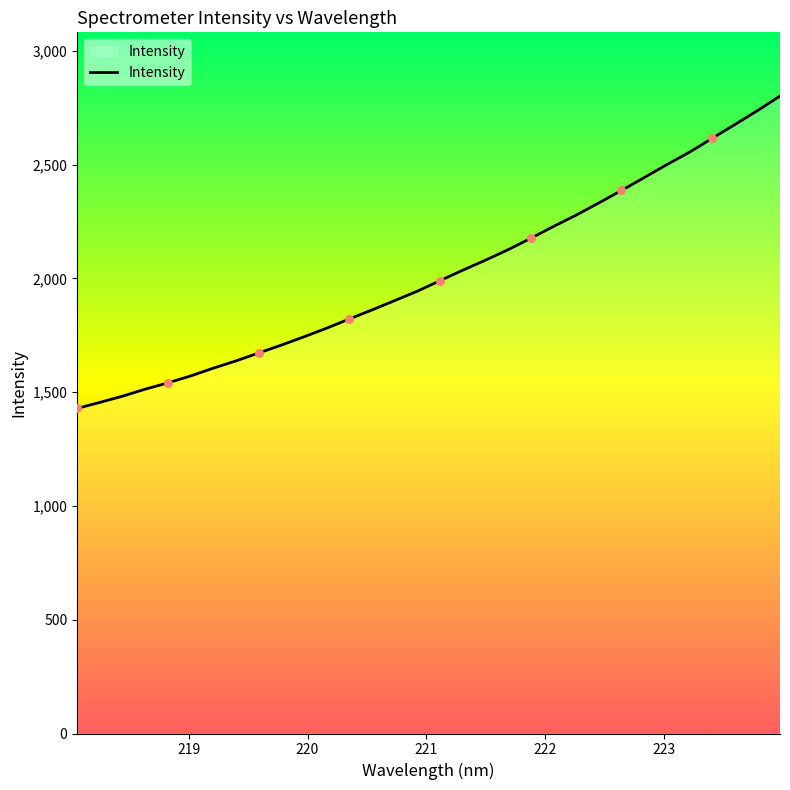

What is the smallest value displayed?

1428.9